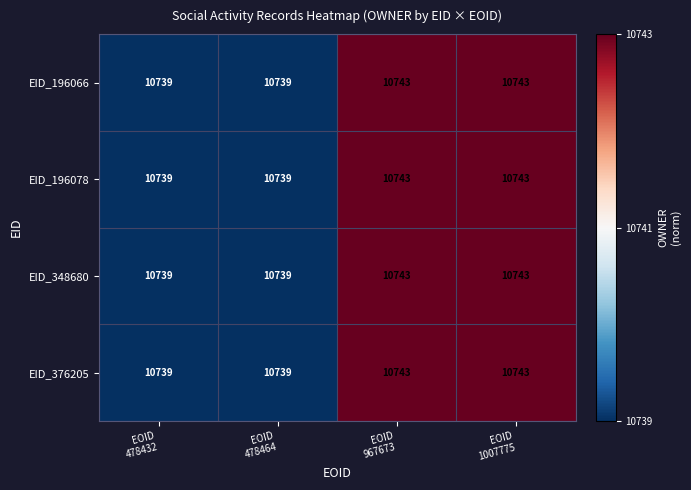

How many EID_348680 values are between 10739 and 10743?

4